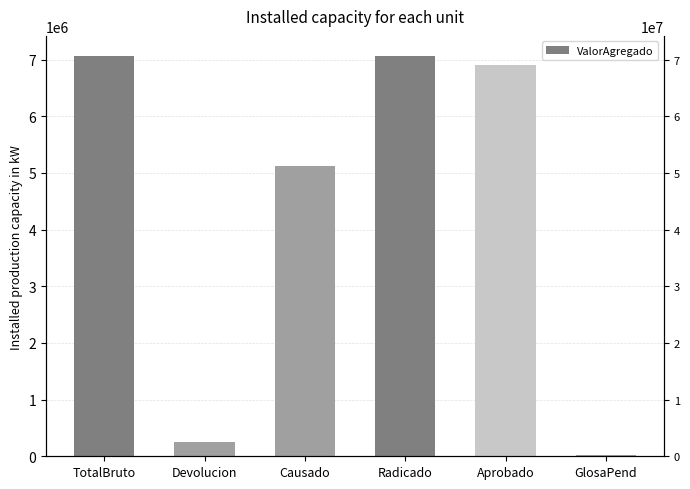

How many bars are there in total?

6